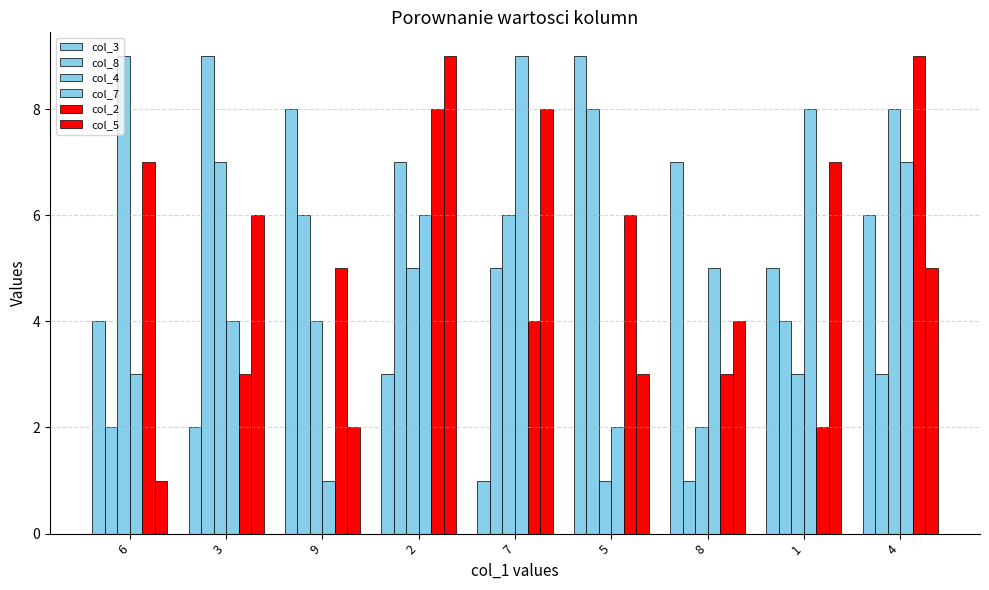

Reading left to right, list all the values displayed in this chart.

col_3: 6=4	3=2	9=8	2=3	7=1	5=9	8=7	1=5	4=6
col_8: 6=2	3=9	9=6	2=7	7=5	5=8	8=1	1=4	4=3
col_4: 6=9	3=7	9=4	2=5	7=6	5=1	8=2	1=3	4=8
col_7: 6=3	3=4	9=1	2=6	7=9	5=2	8=5	1=8	4=7
col_2: 6=7	3=3	9=5	2=8	7=4	5=6	8=3	1=2	4=9
col_5: 6=1	3=6	9=2	2=9	7=8	5=3	8=4	1=7	4=5